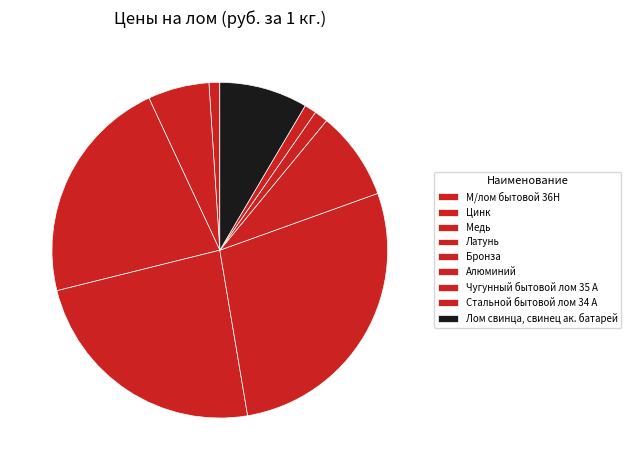

Is it true that Лом свинца, свинец ак. батарей is 18% of the pie?

False